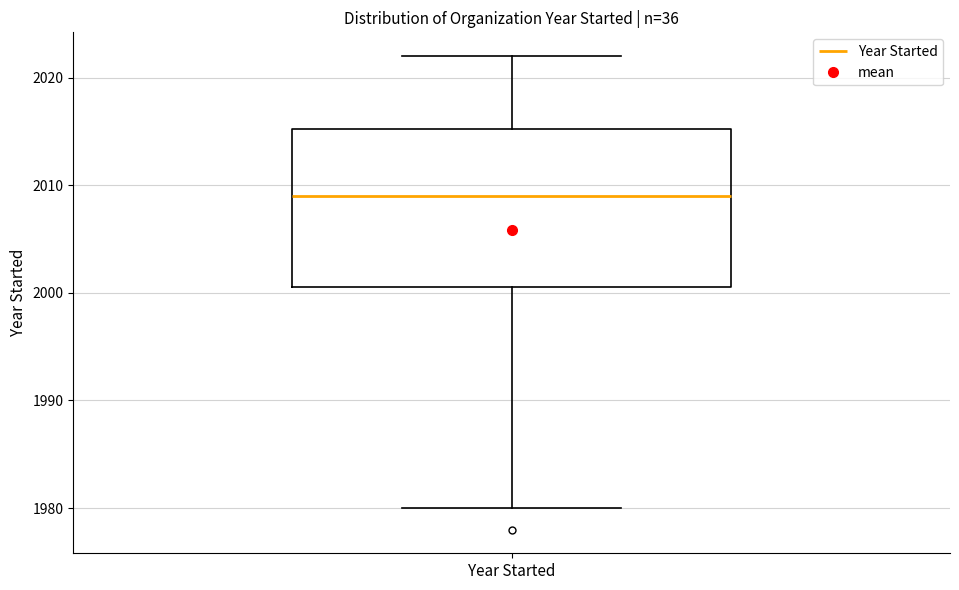

Where does the lower whisker of the box for Year Started end on the y-axis? The values are not printed on the chart, so give them approximately, as read against the axis.

1980